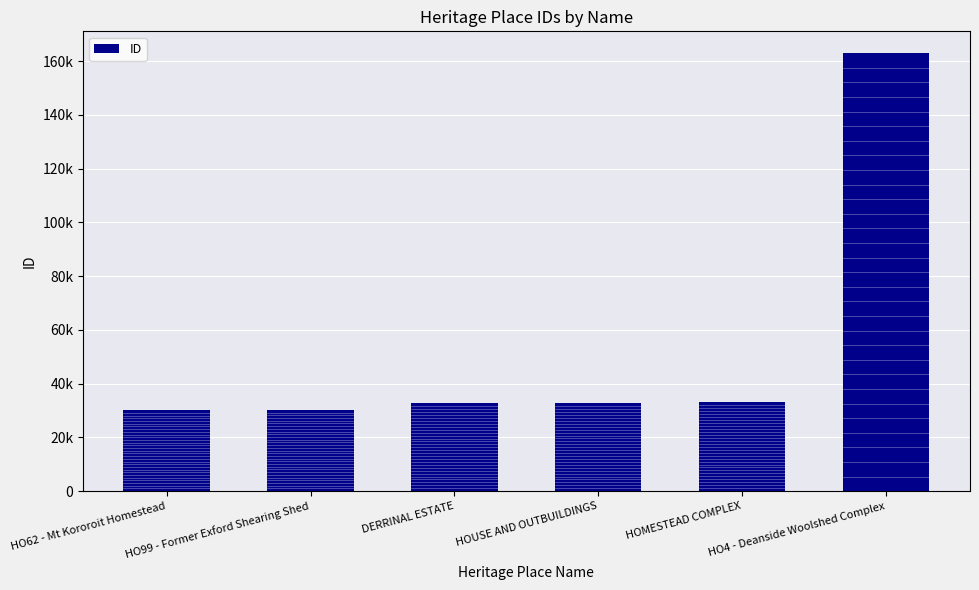

What is the maximum value shown in the chart?

162933